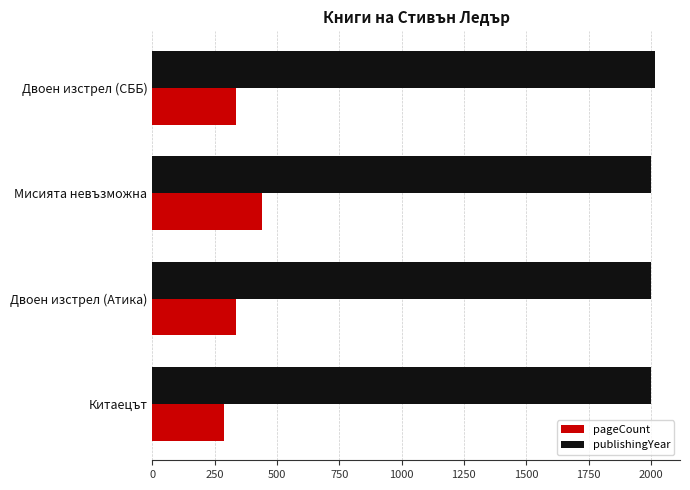

Which series has the largest range (max minus min)?

pageCount